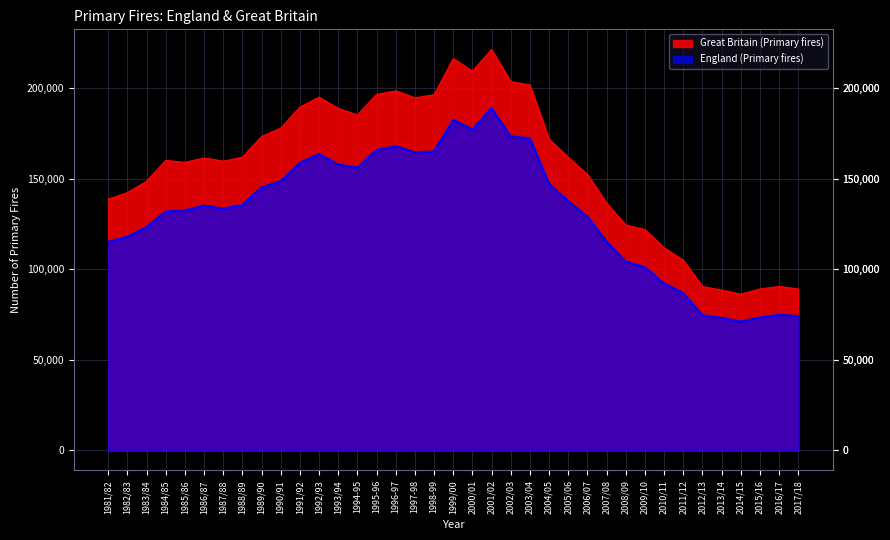

True or false: England (Primary fires) and Great Britain (Primary fires) intersect in this chart.

False